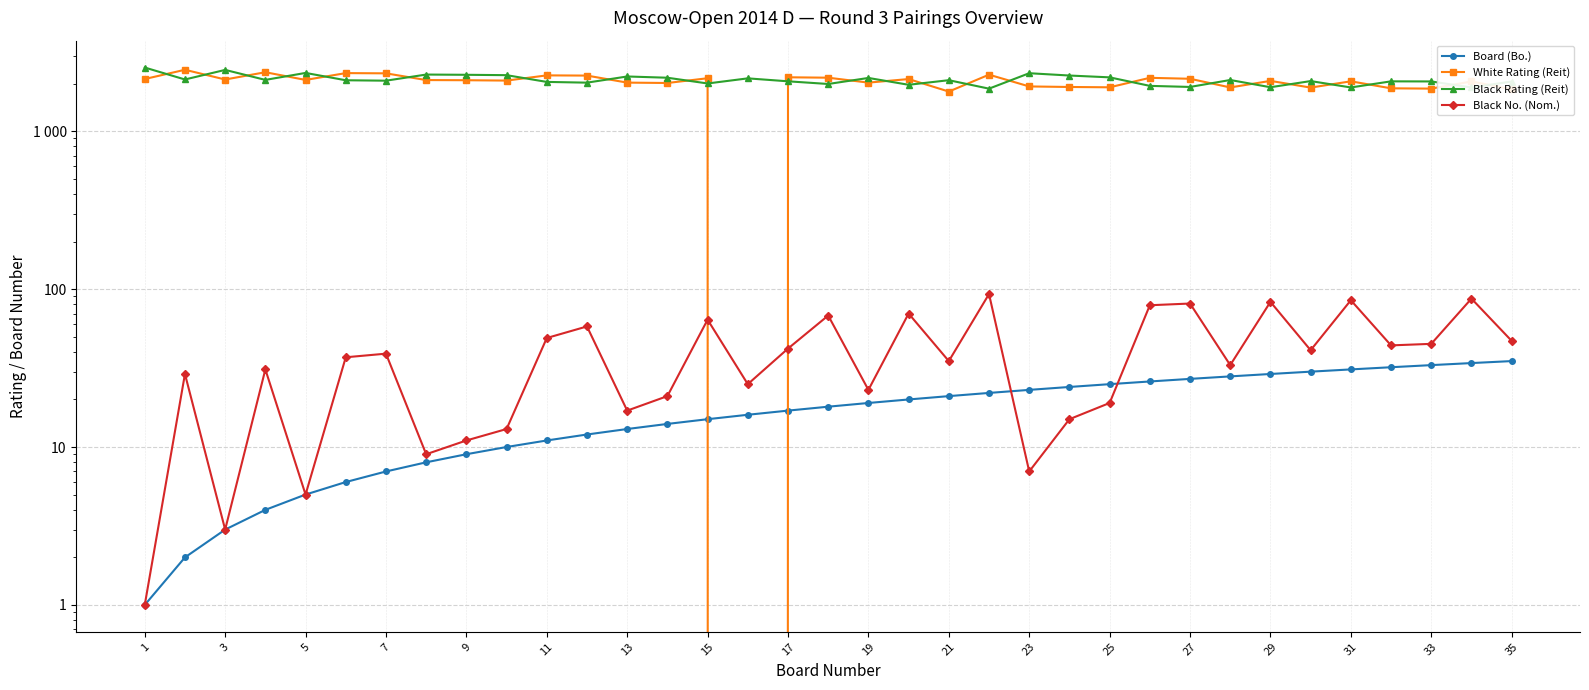

What is the total value across all series at 31?

4075